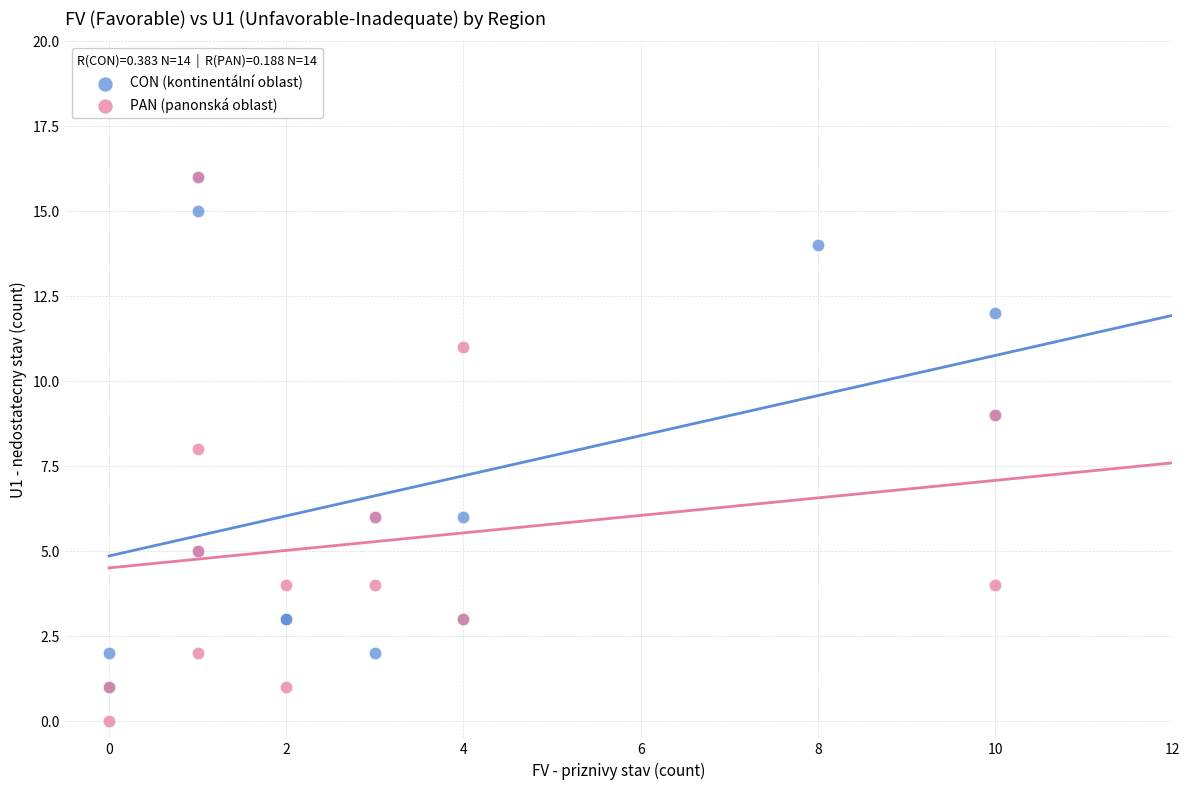

Which series has the largest Y range (max minus min)?

PAN (panonská oblast)